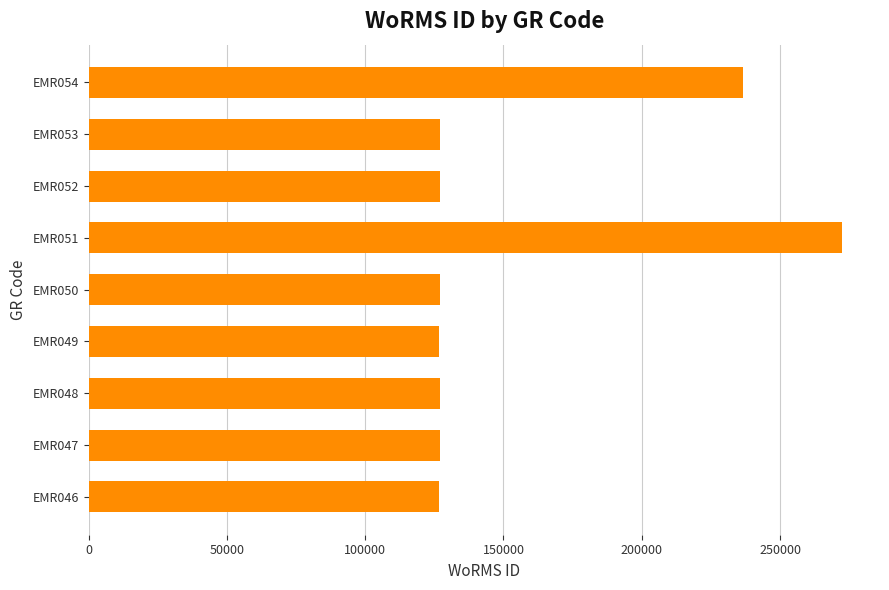

Between EMR053 and EMR054, which is larger?

EMR054